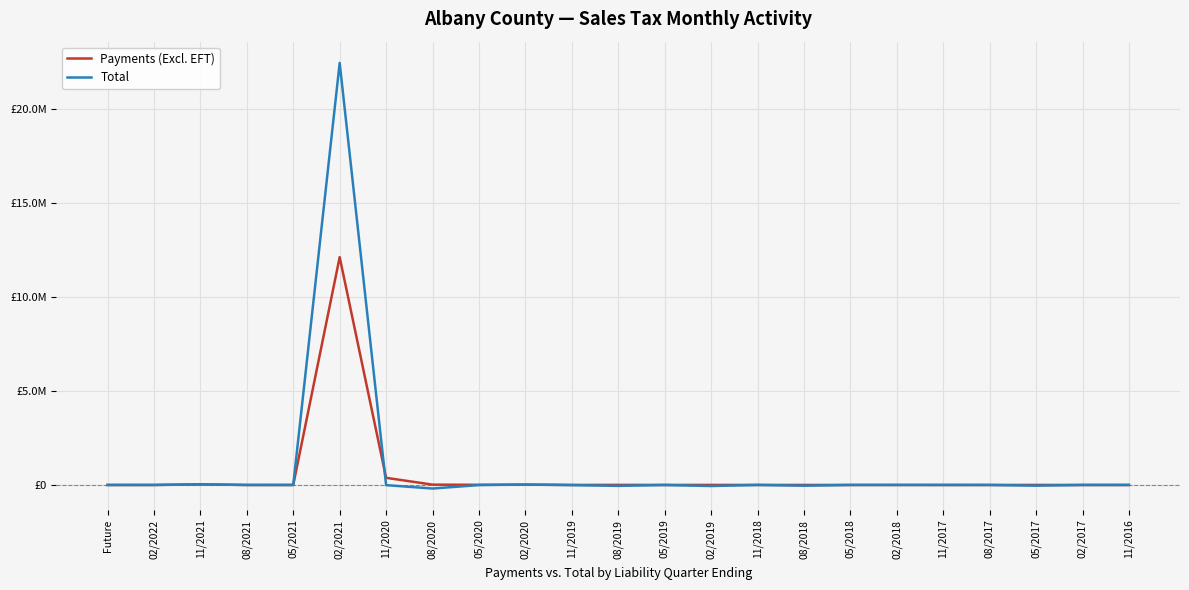

True or false: Total has a value of -12245.3 at 11/2020.

False